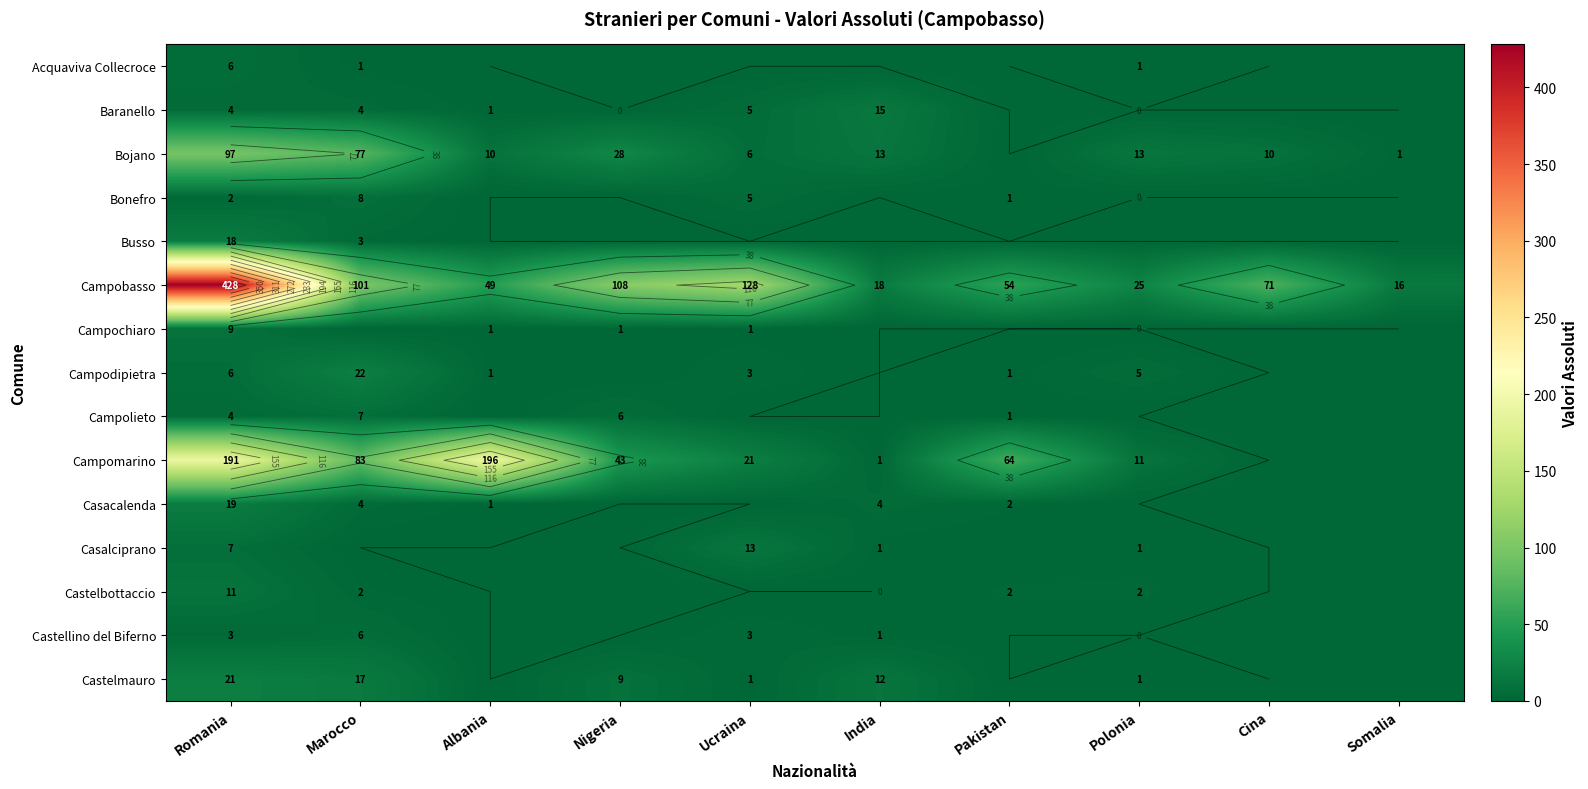

The Bojano series shows 77 at Marocco. True or false?

True